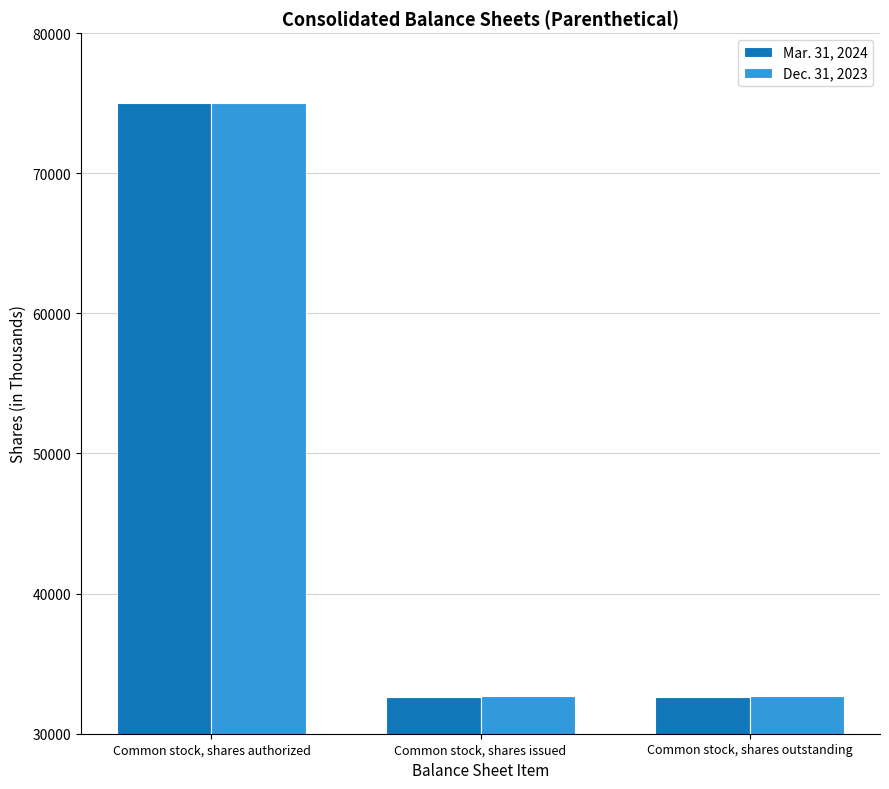

How many categories are shown in the chart?

3